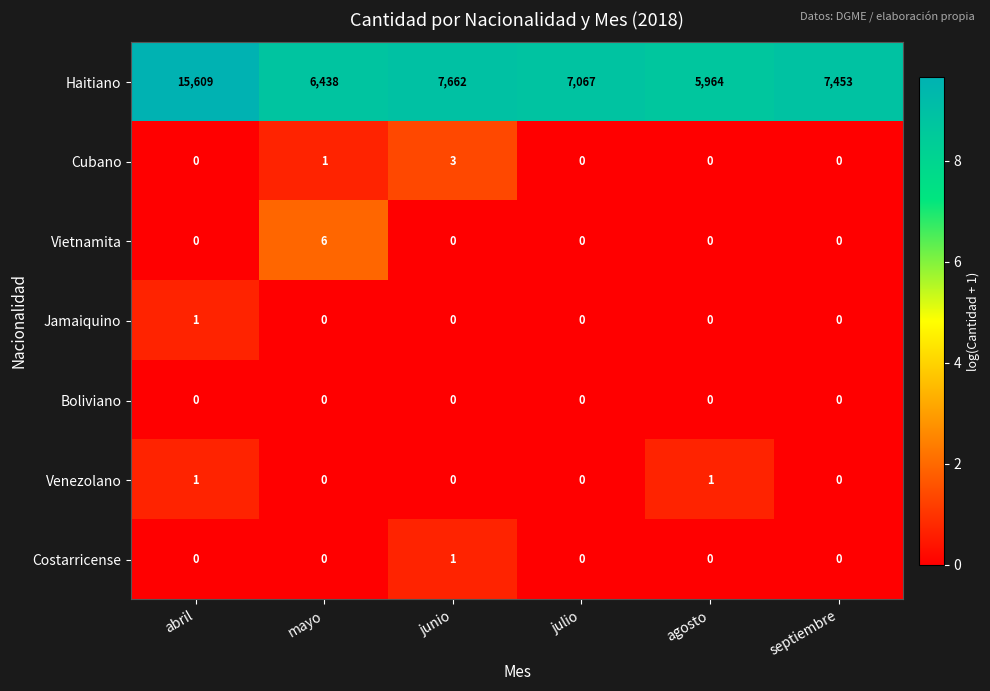

What is the difference between the maximum and minimum values in the Vietnamita series?

6